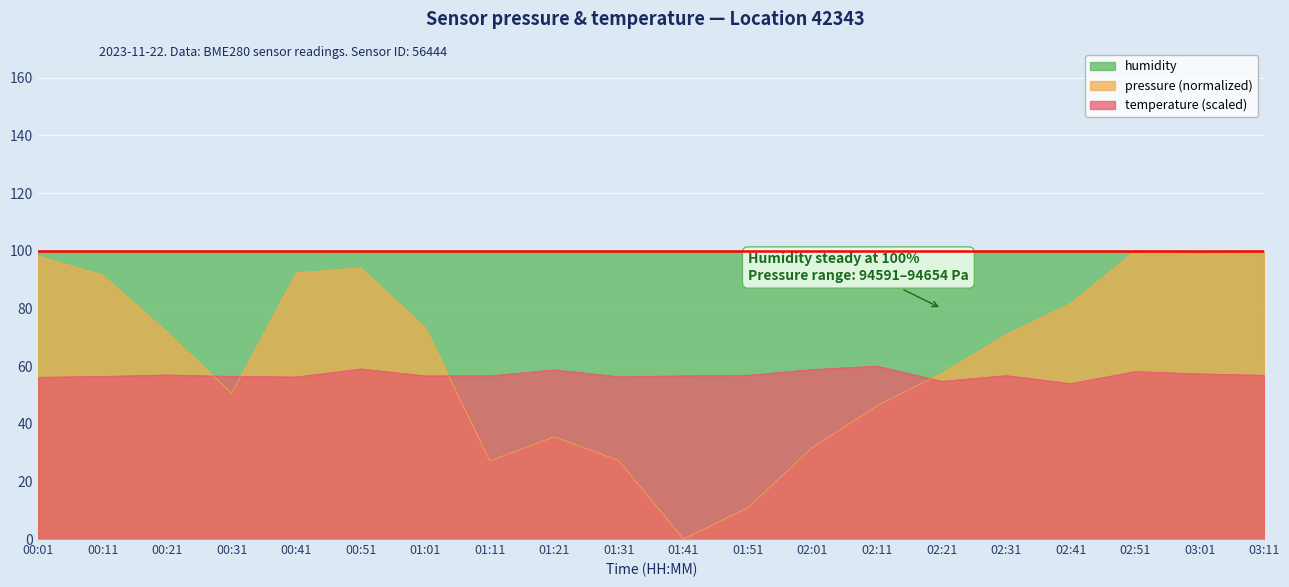

Where does the pressure series first go above 71?

00:01